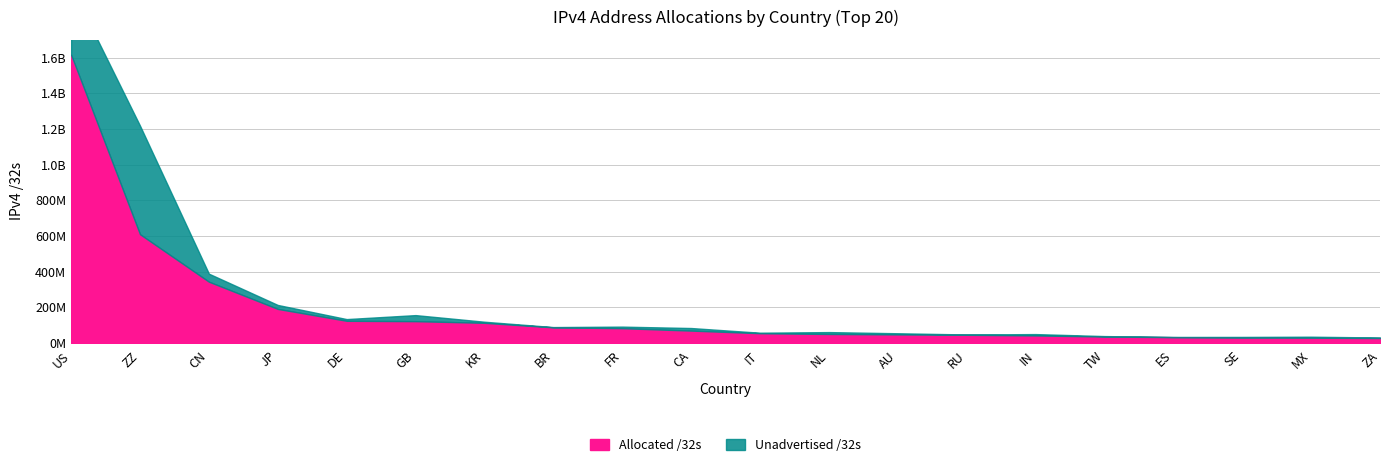

True or false: the data has more than 0 interior local peaks.

False